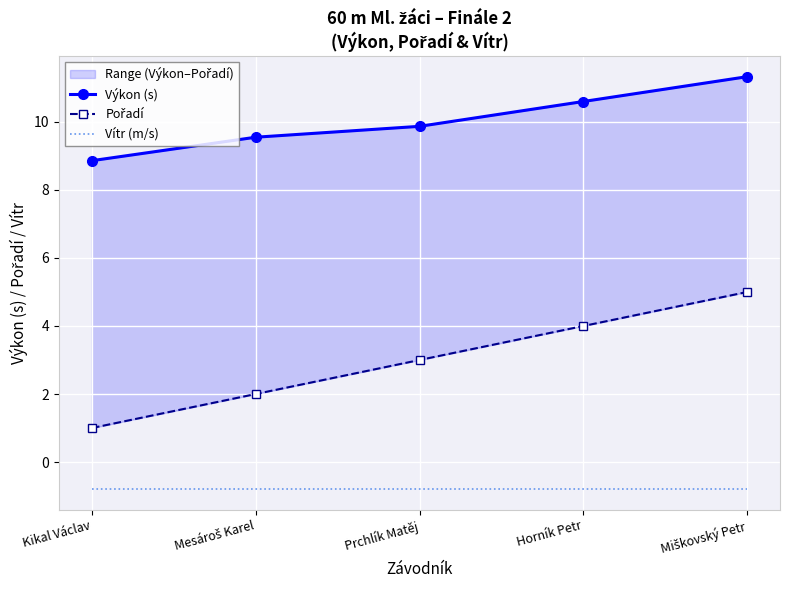

List the series in order of their peak value, lowest first.

Vítr (m/s), Pořadí, Výkon (s)